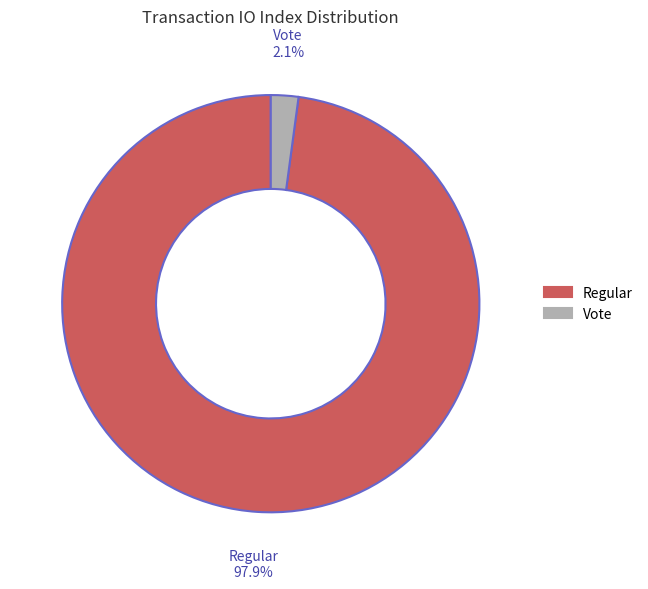

Which category has the biggest portion of the pie?

Regular